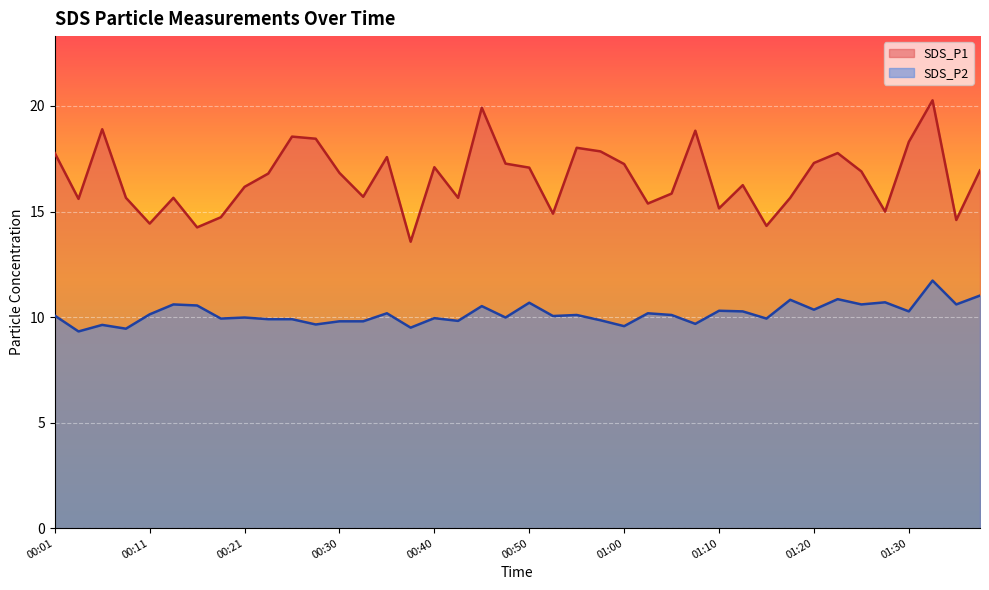

How many data points in SDS_P2 are less than 10?

18